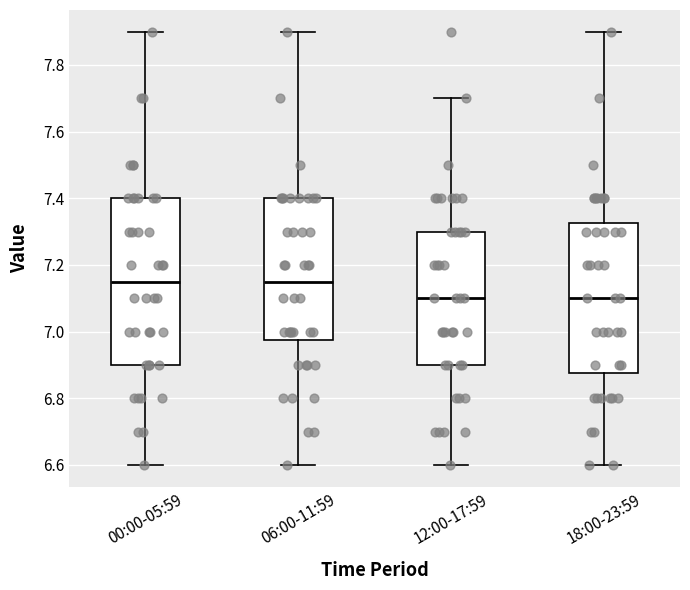

Comparing the boxes themselves (not the whiskers), which one is the tallest?

00:00-05:59